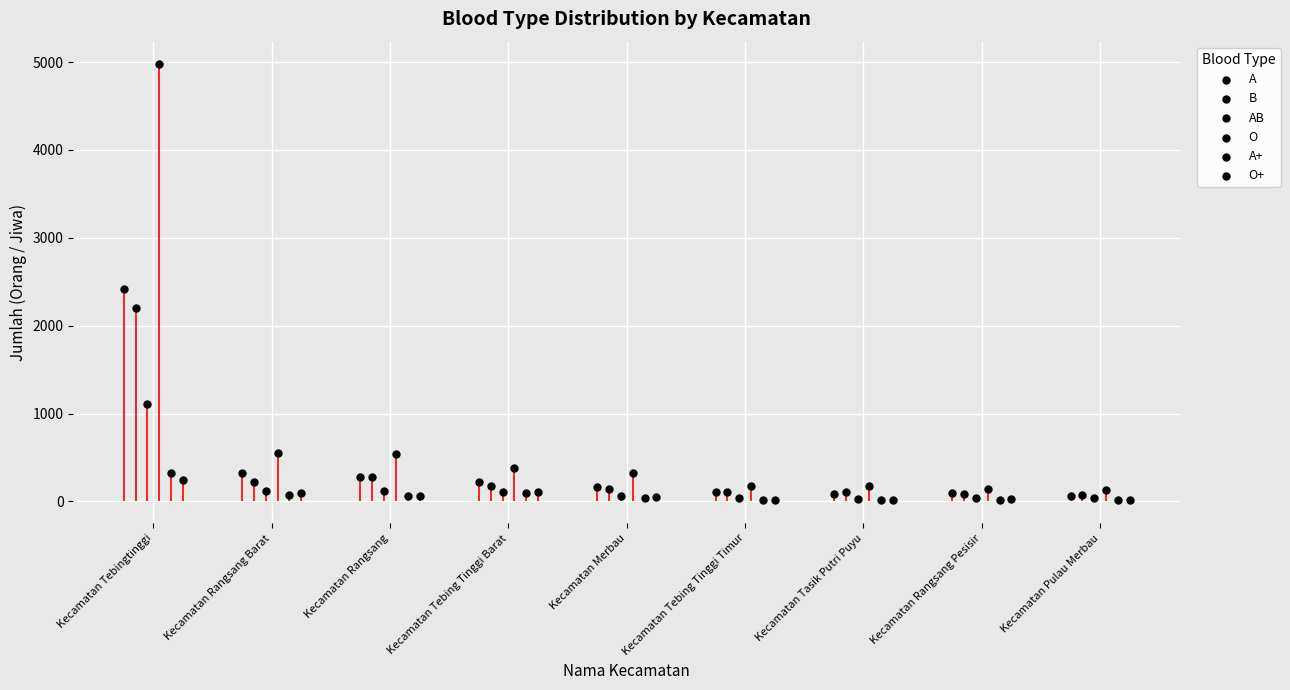

Which series has the largest total across all categories?

O